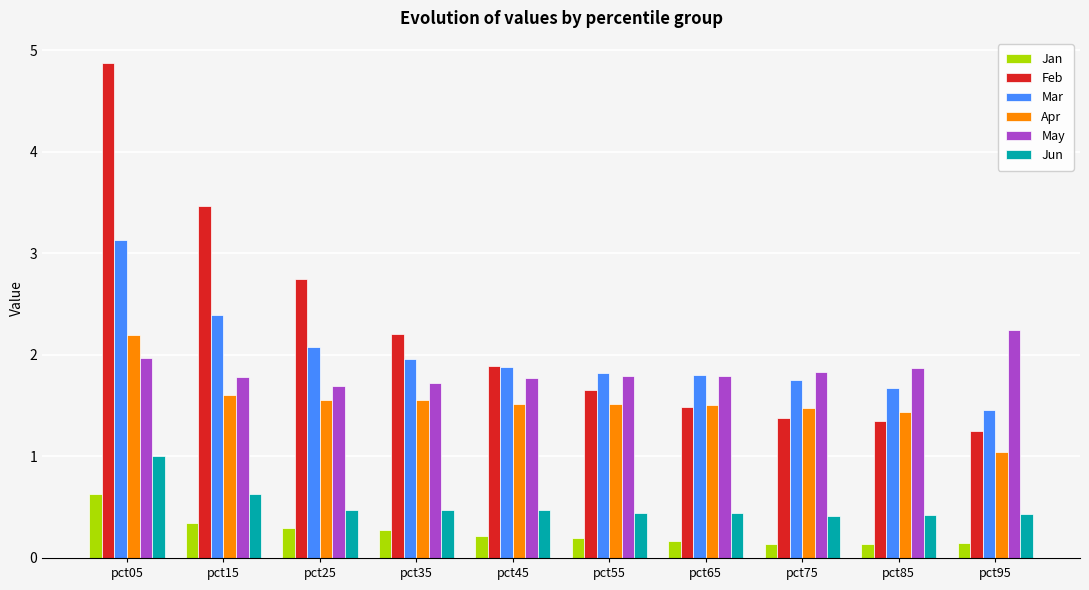

What is the difference between the highest and lowest values at pct35?

1.9